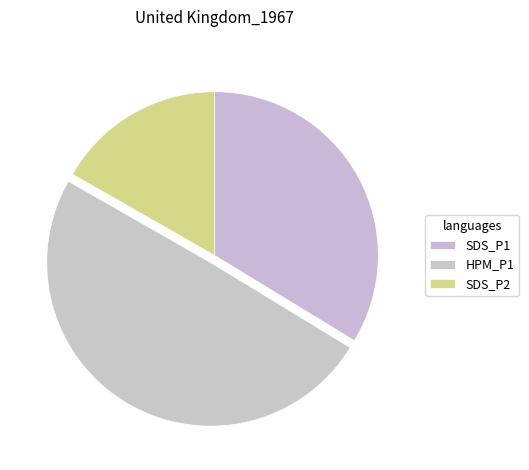

Count the number of slices in the pie.

3